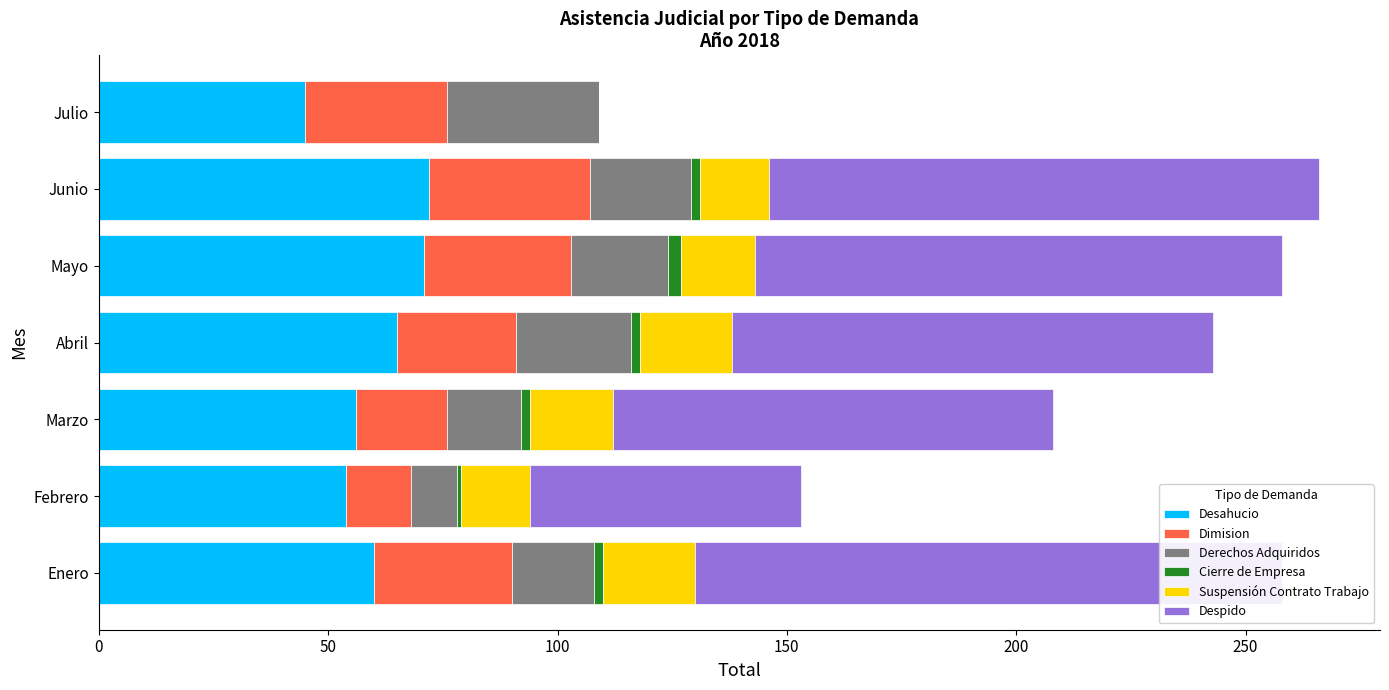

What is the approximate value of Cierre de Empresa at Febrero?

1